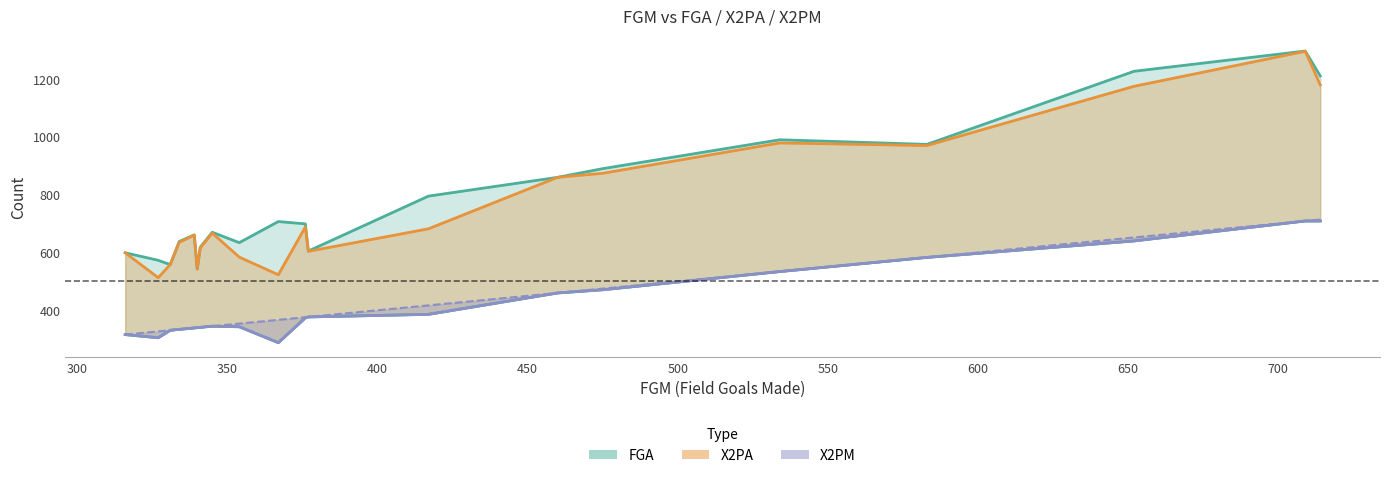

Does the chart have visible grid lines?

No